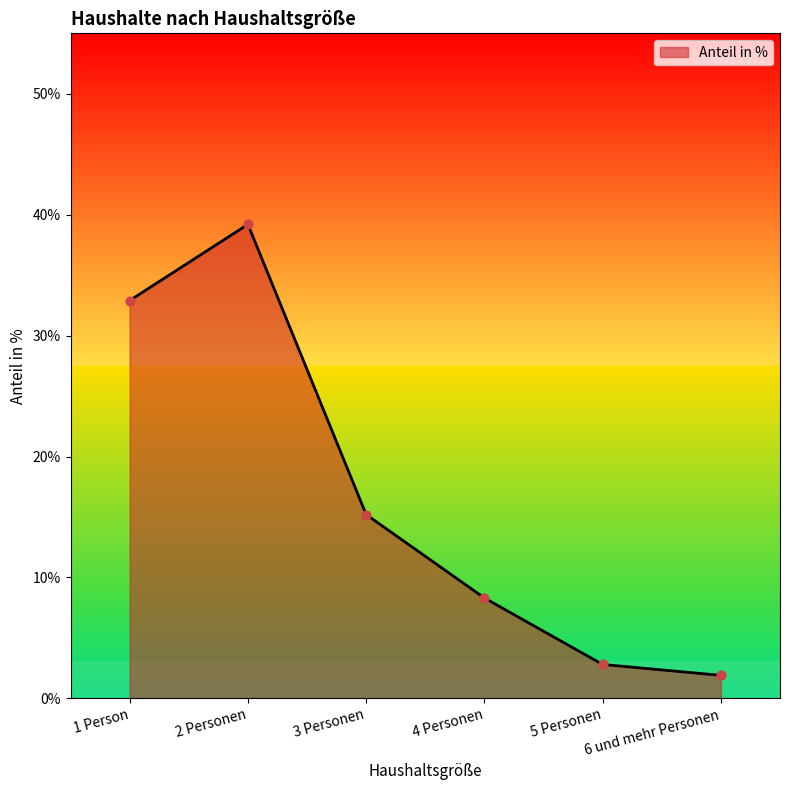

Between 1 Person and 5 Personen, which is larger?

1 Person